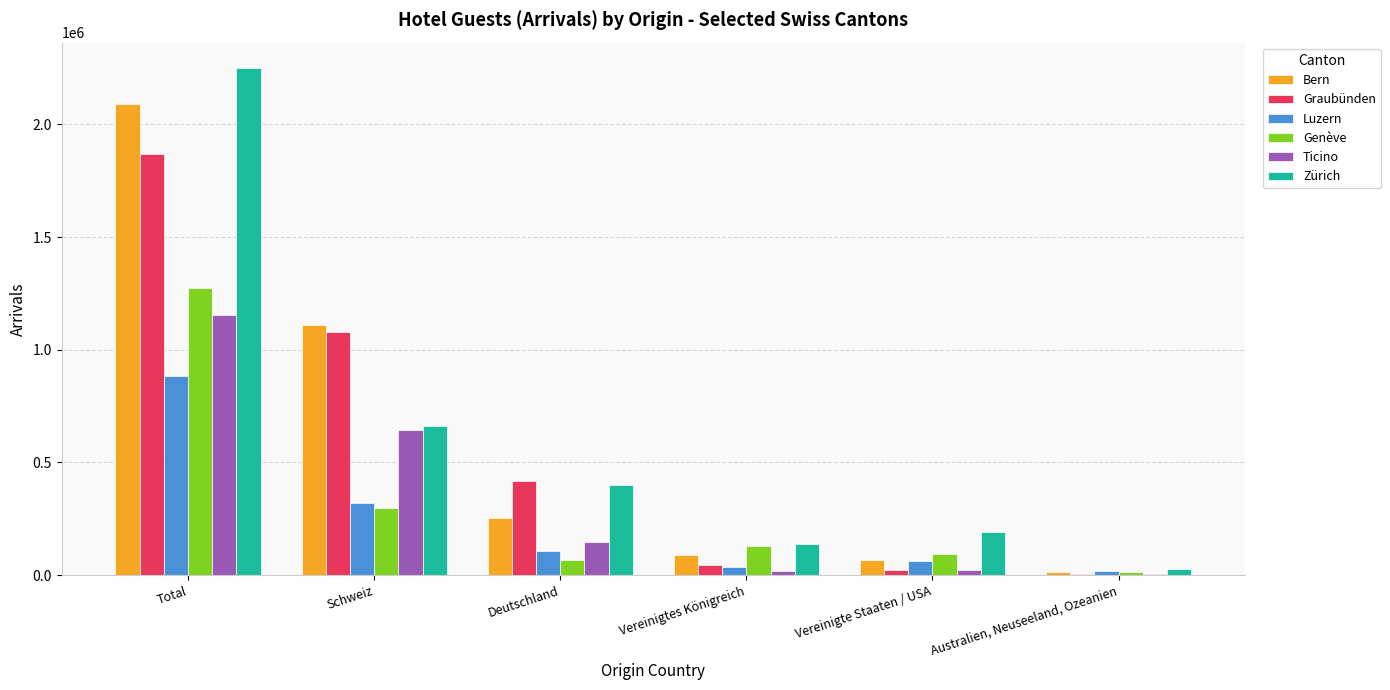

What is the total value across all series at Total?

9521683